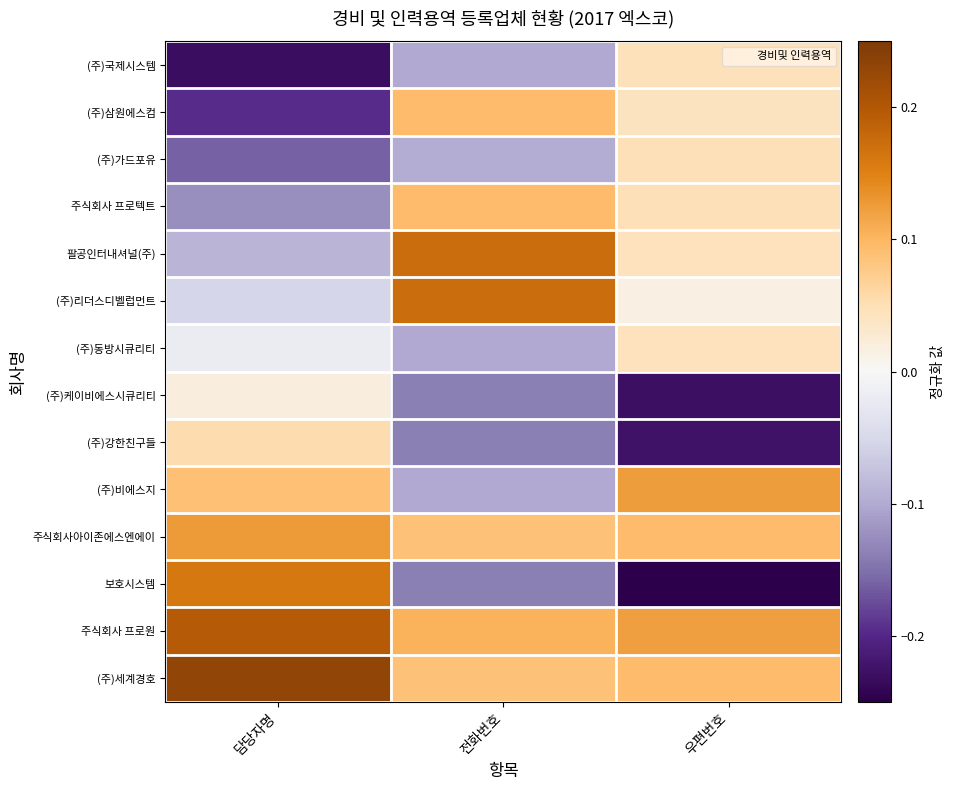

Which has a higher value, 우편번호 or 담당자명?

우편번호